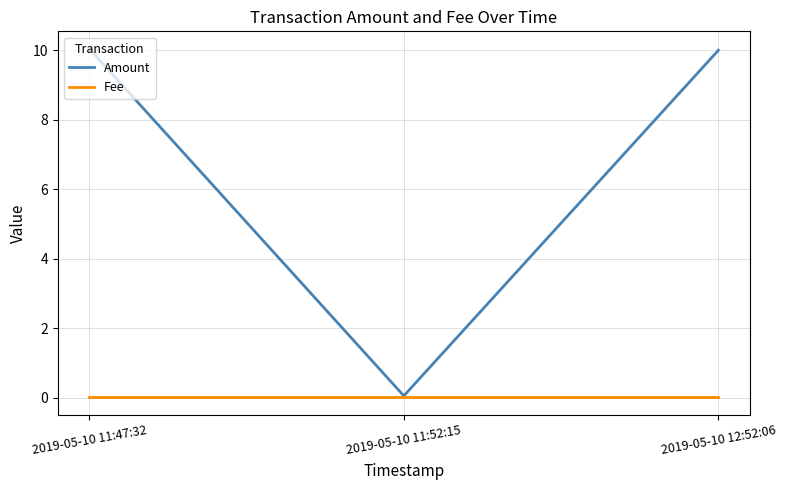

The value of Fee at 2019-05-10 11:52:15 is 0.0. True or false?

True